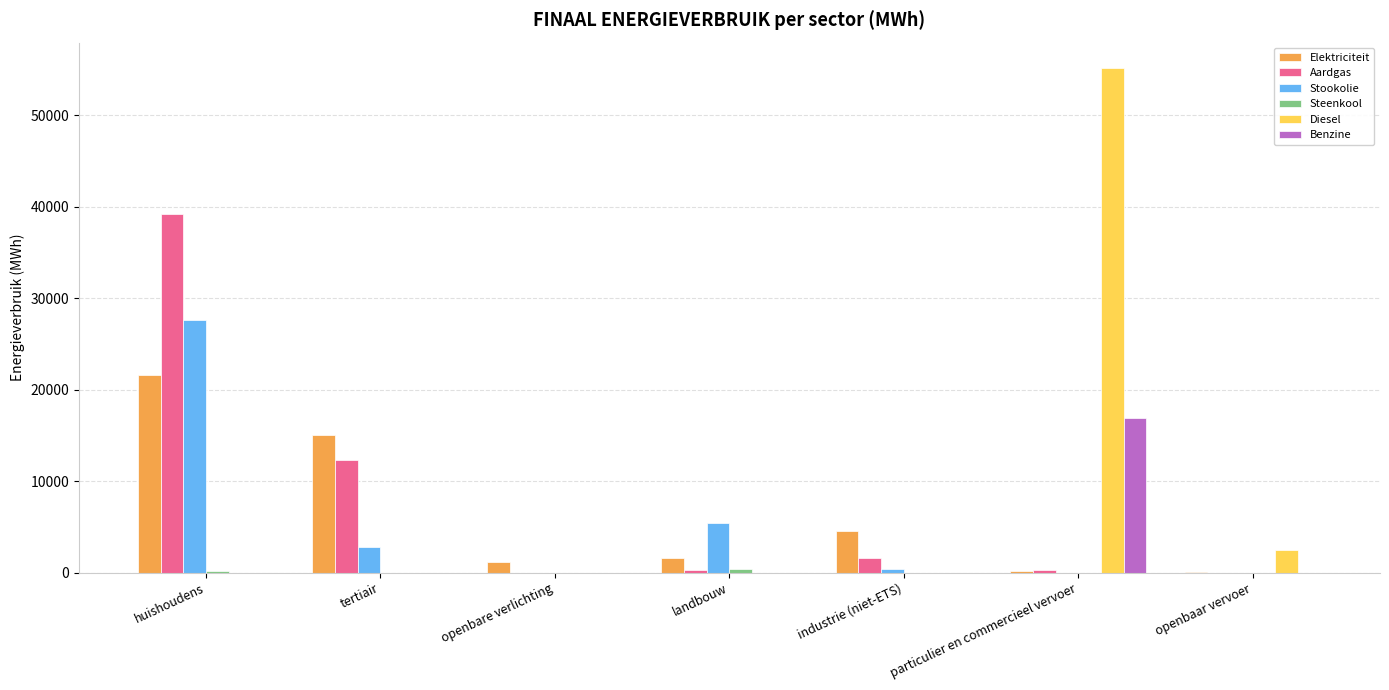

Is it true that Elektriciteit equals 4538.5 at industrie (niet-ETS)?

True